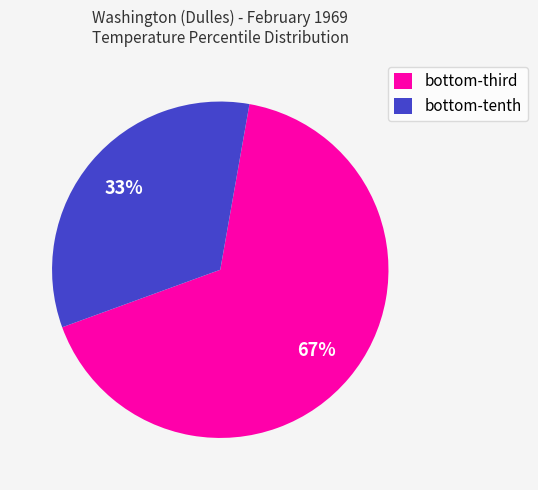

Is there any slice that represents more than half of the pie?

Yes